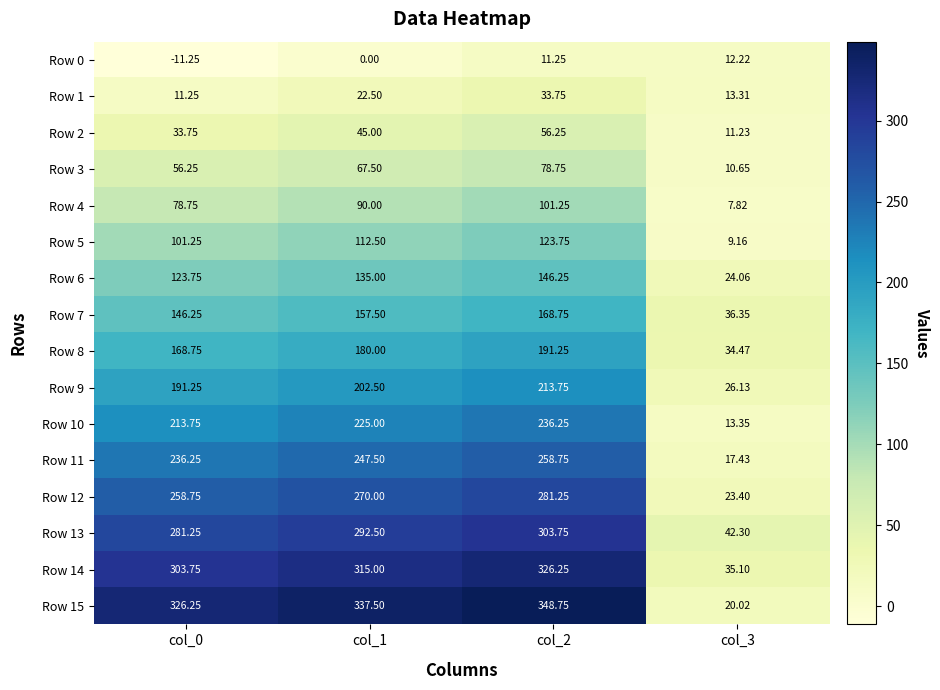

At which category does the chart reach its minimum across all series?

col_0